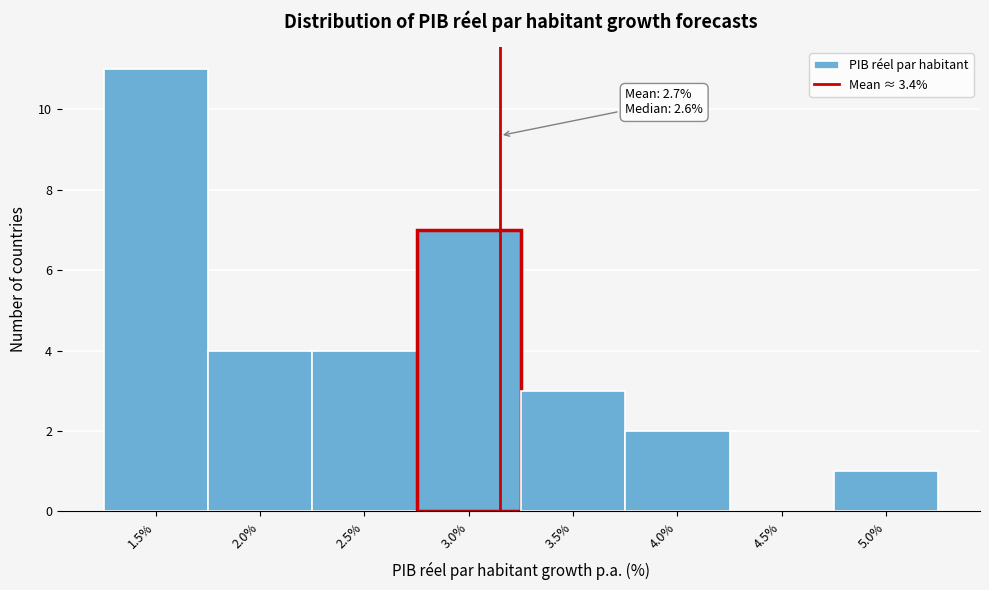

Reading left to right, extract all data points from this chart.

1.5%=11	2.0%=4	2.5%=4	3.0%=7	3.5%=3	4.0%=2	4.5%=0	5.0%=1